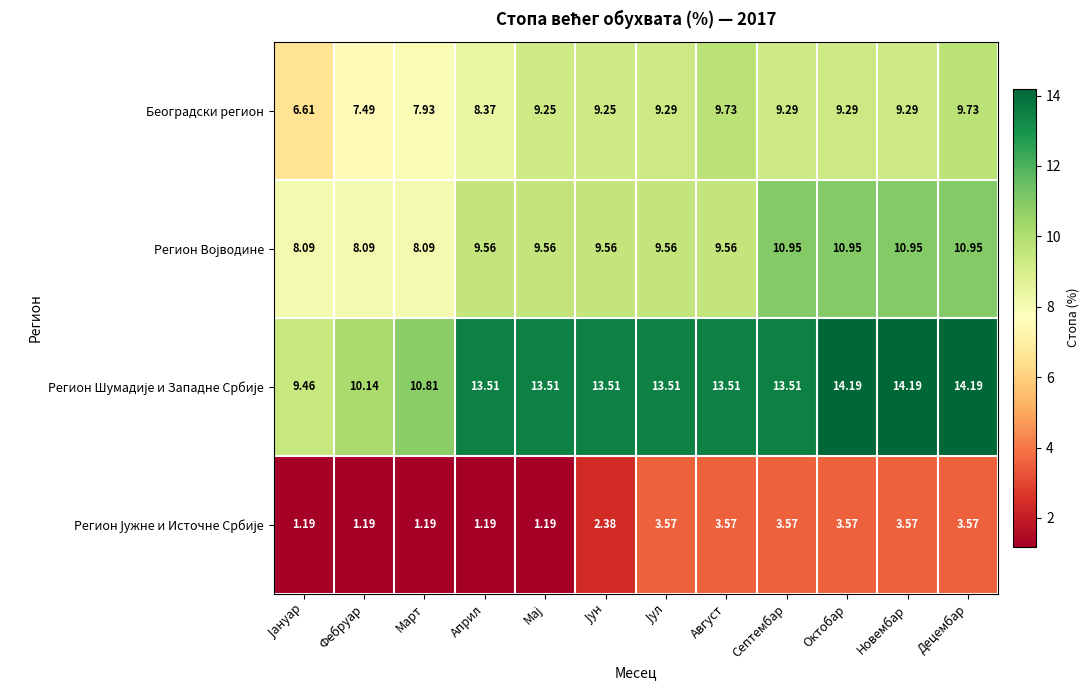

Which has a higher value, Април or Јун?

Јун